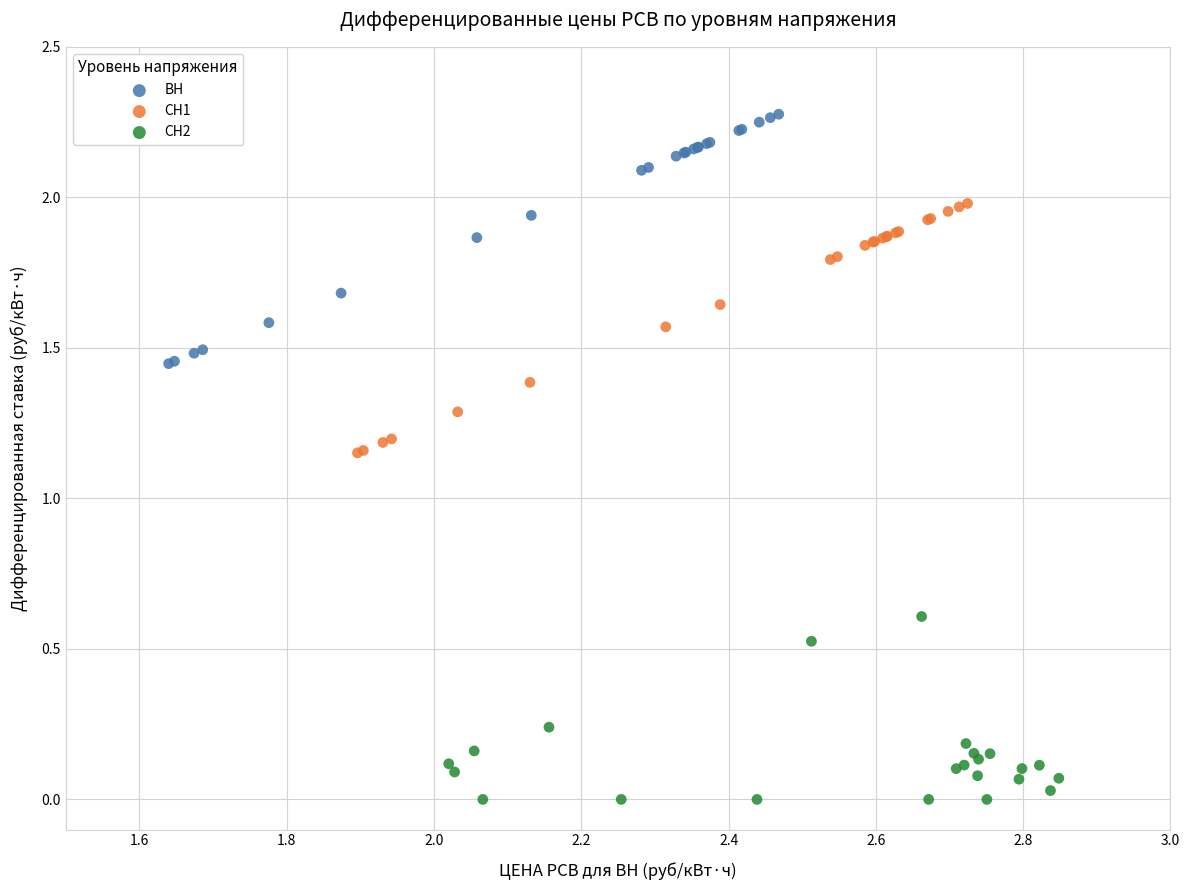

Which series contains the lowest Y value?

СН2